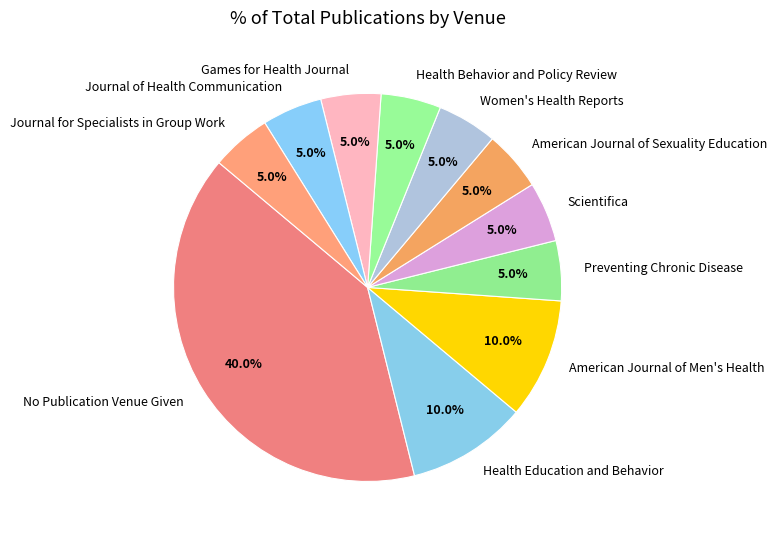

Is it true that Games for Health Journal is 1% of the pie?

False